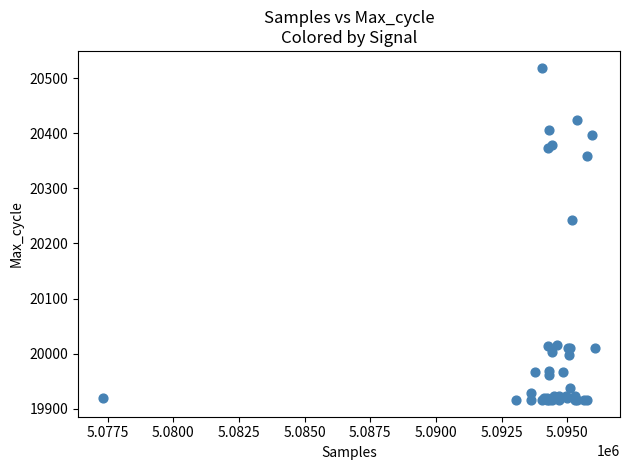

What Y value in the scatter plot is closest to 20217?

20243